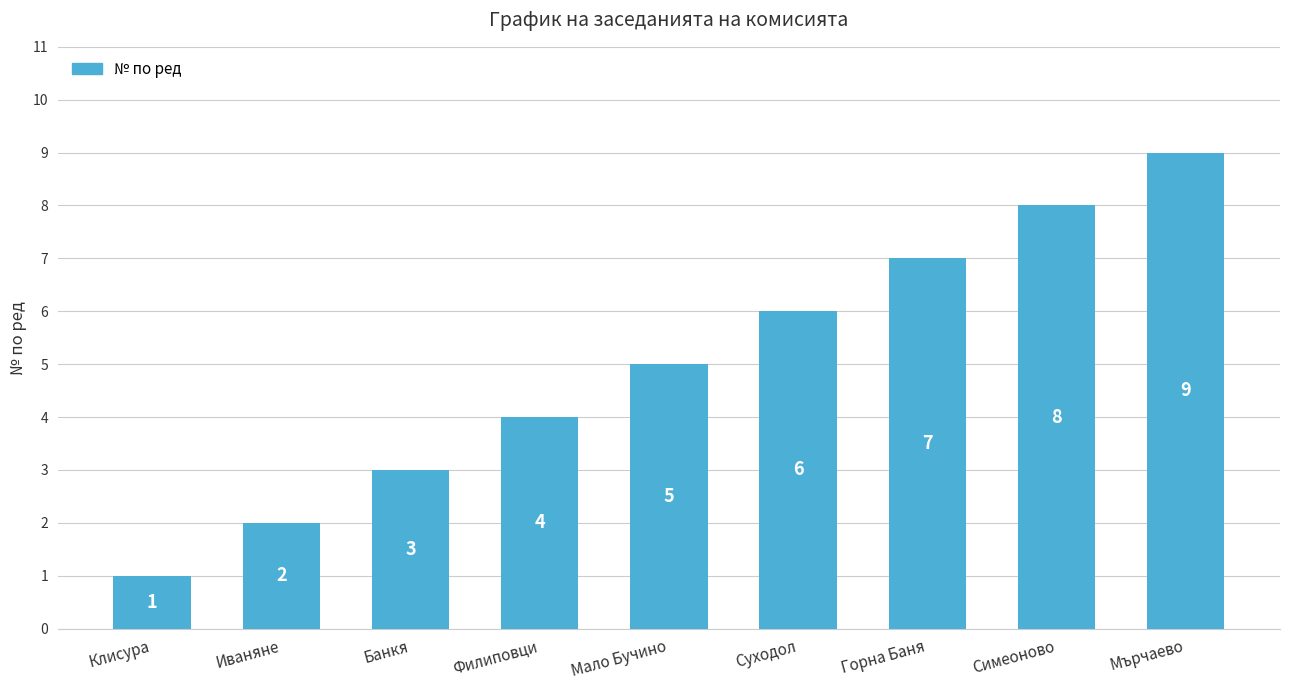

Rank the categories by value from lowest to highest.

Клисура, Иваняне, Банкя, Филиповци, Мало Бучино, Суходол, Горна Баня, Симеоново, Мърчаево